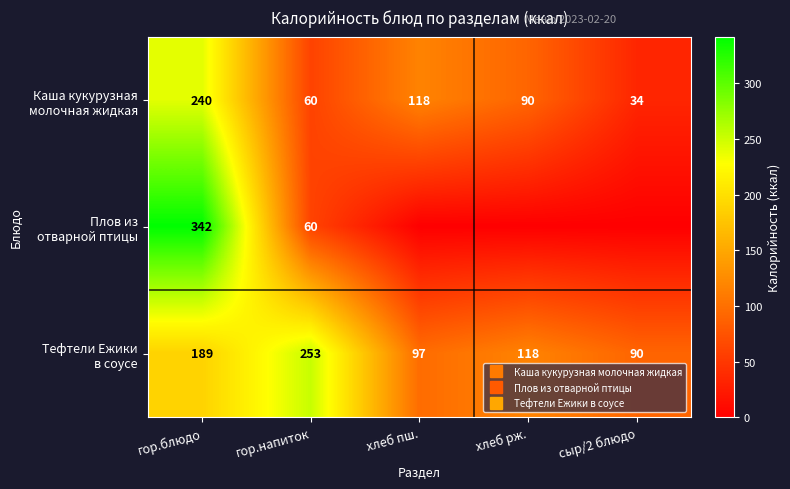

At which category is the sum across all series the highest?

гор.блюдо